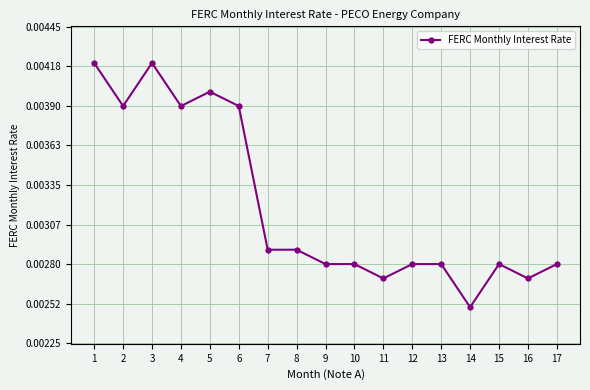

Where is the data nearest to the value 0?

14